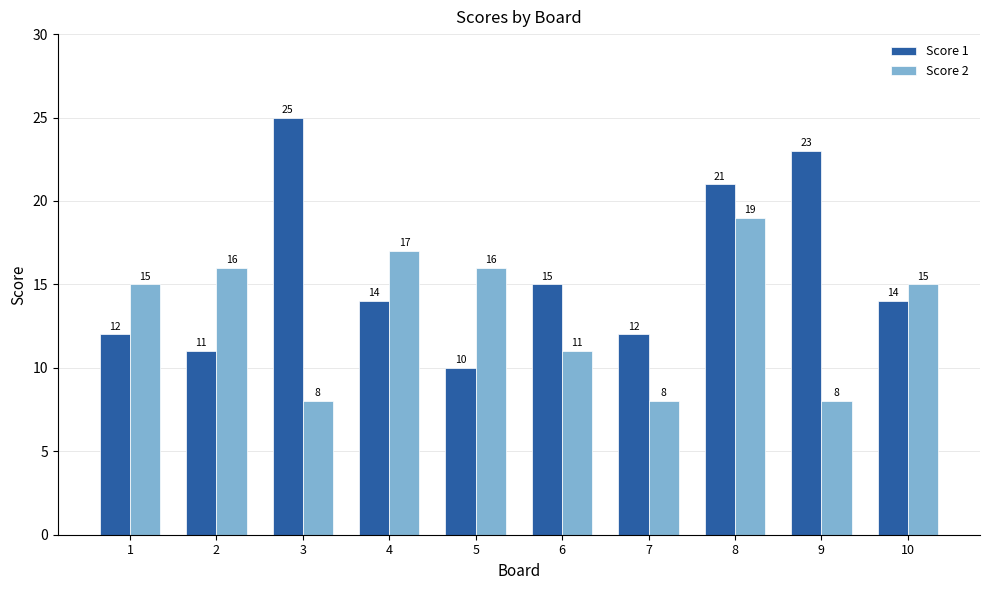

What is the difference between the maximum and second lowest values in the Score 1 series?

14